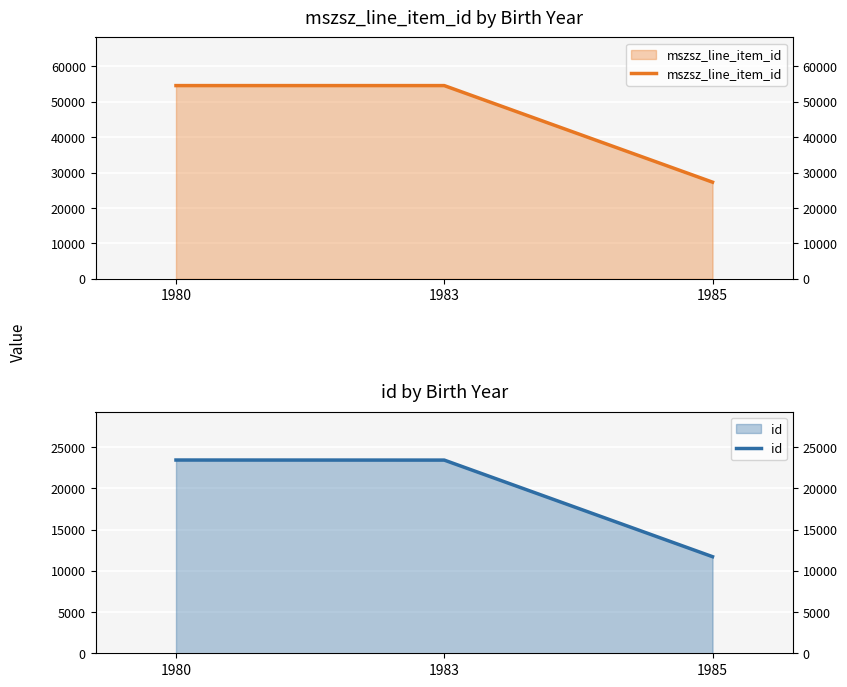

What is the average value of the id series?

19533